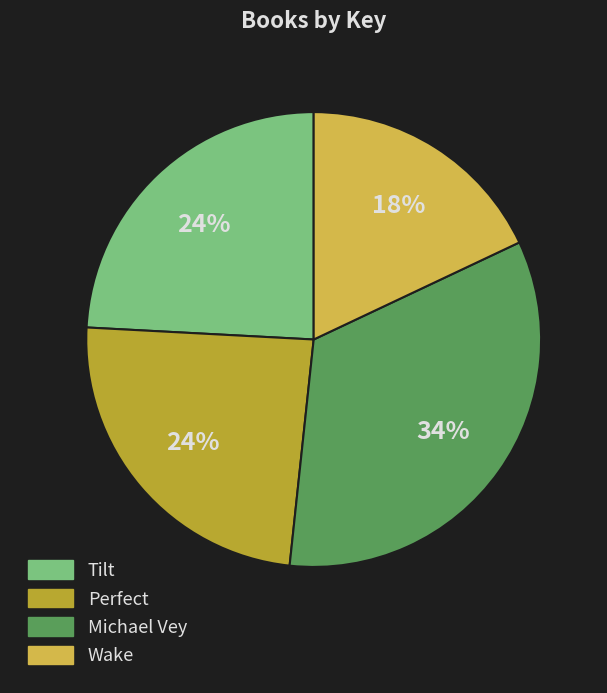

To the nearest percent, what is the difference between the largest and smallest slice percentages?

16%